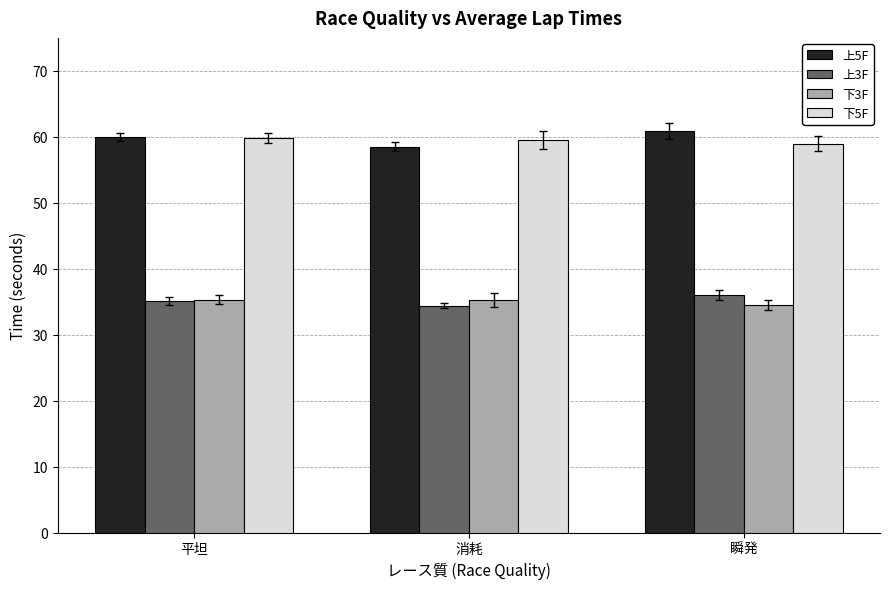

What is the greatest value displayed?

60.9